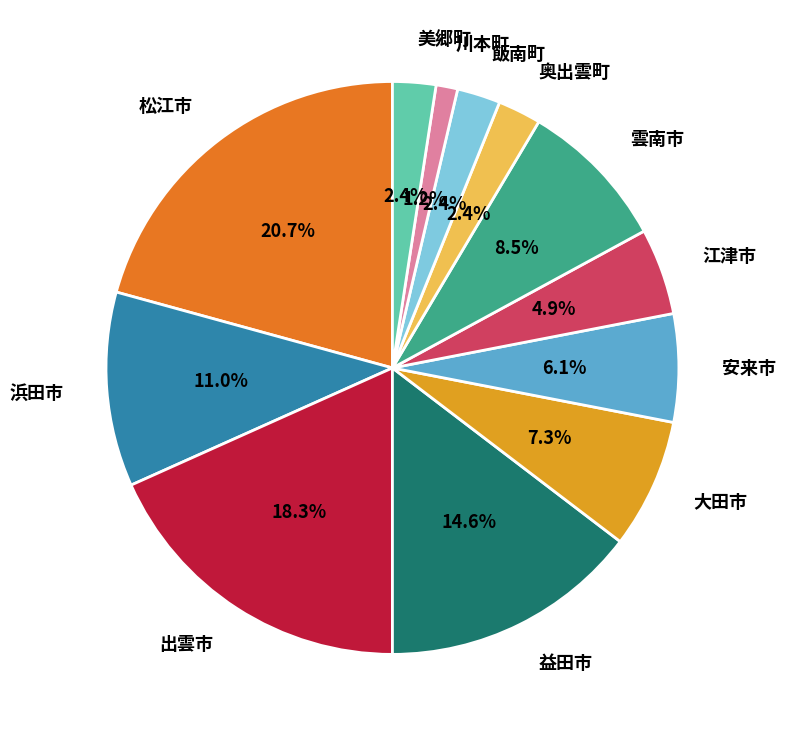

What is the total percentage of 江津市 and 川本町?

6.1%